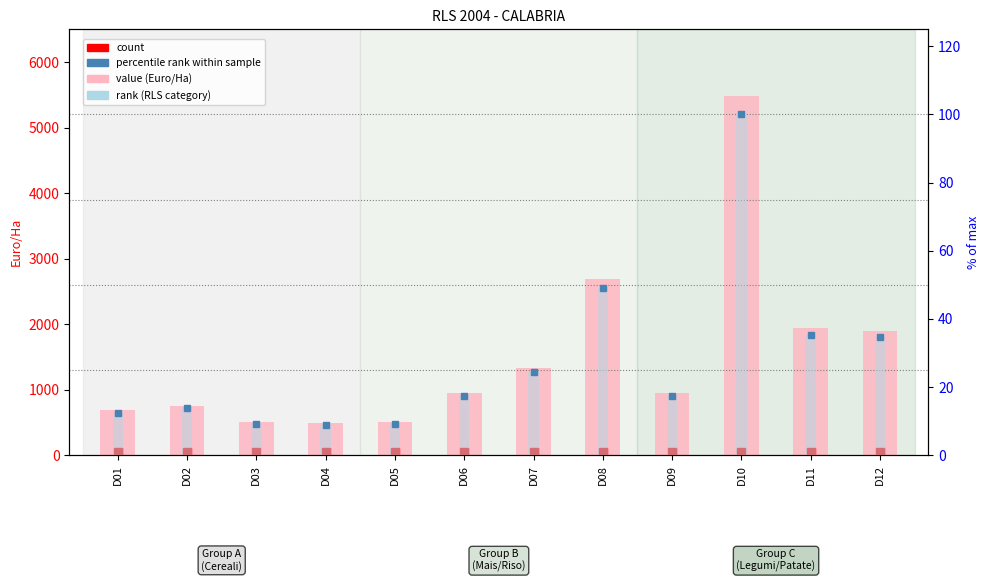

Which series changed the most between D04 and D08?

value (Euro/Ha)